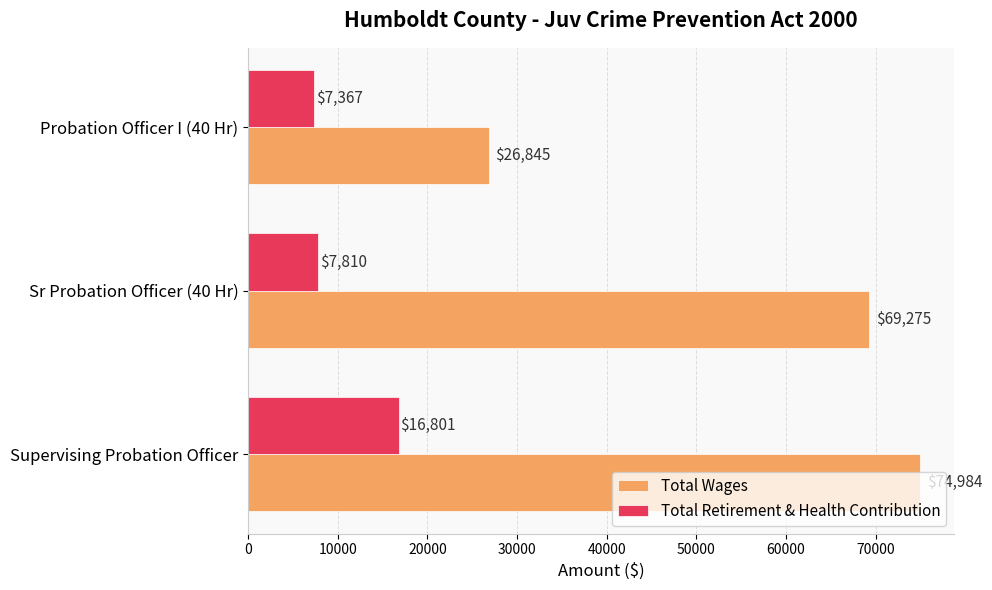

At which label is Total Wages closest to 50914?

Sr Probation Officer (40 Hr)